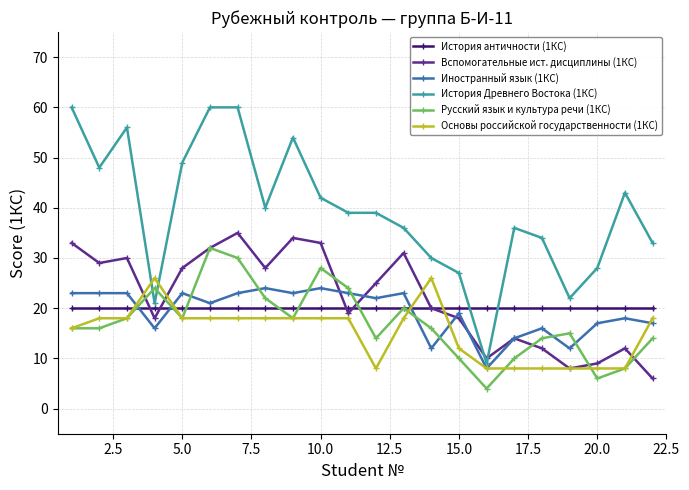

What are all the series names shown in the legend?

История античности (1КС), Вспомогательные ист. дисциплины (1КС), Иностранный язык (1КС), История Древнего Востока (1КС), Русский язык и культура речи (1КС), Основы российской государственности (1КС)